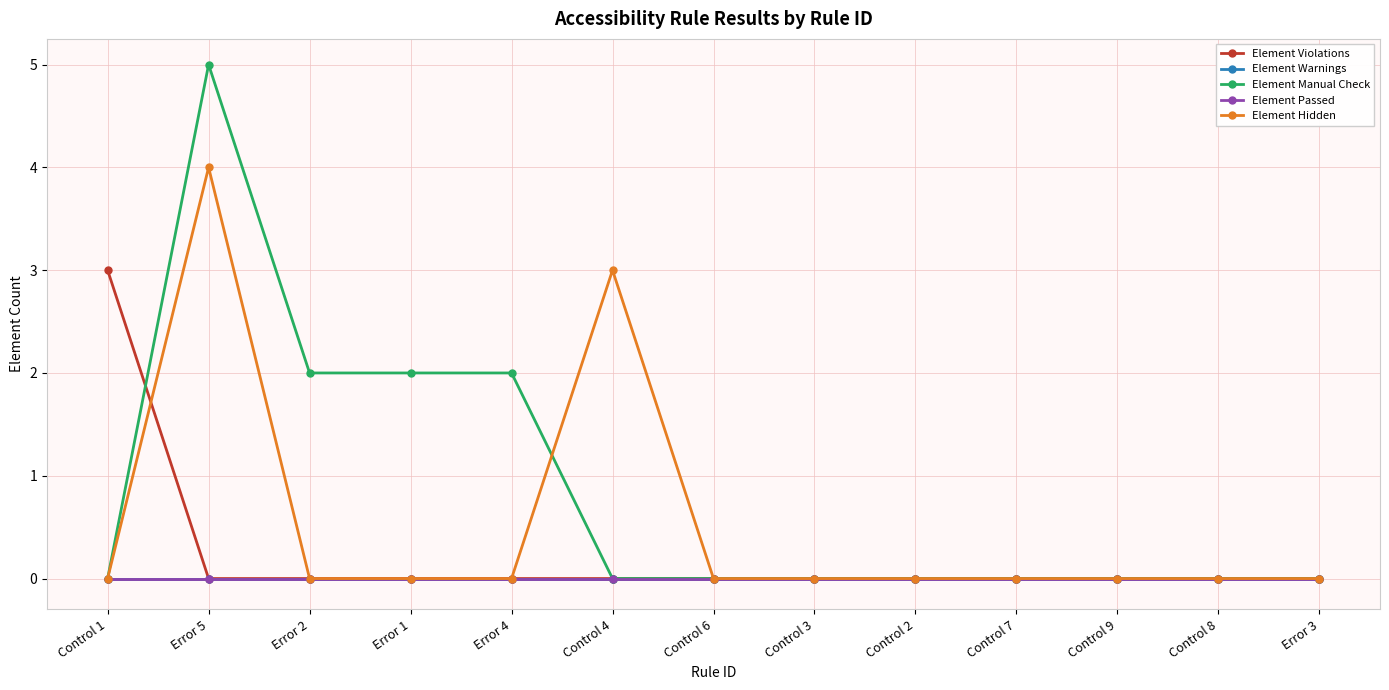

Which category has the highest value in the Element Hidden series?

Error 5